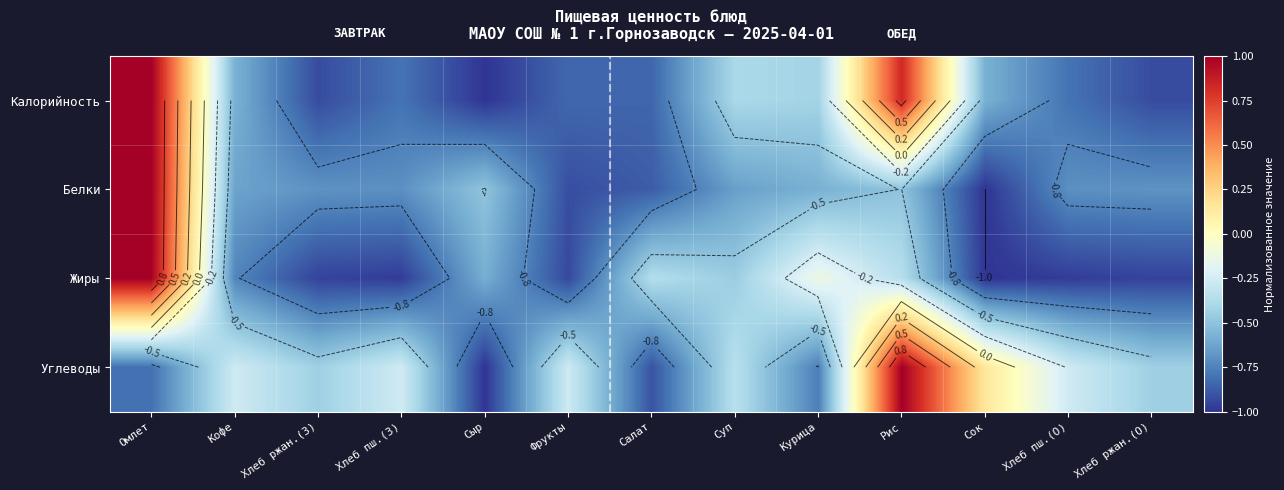

How many data points in Белки are less than 0?

12